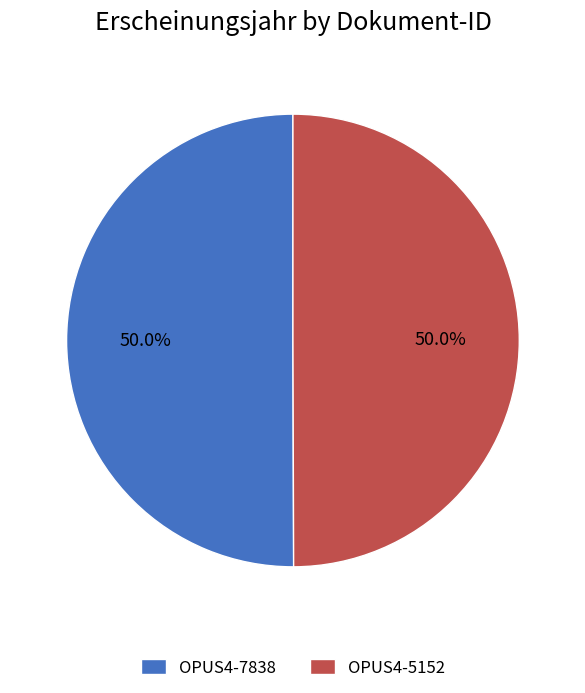

To the nearest percent, what portion does OPUS4-7838 represent?

50%